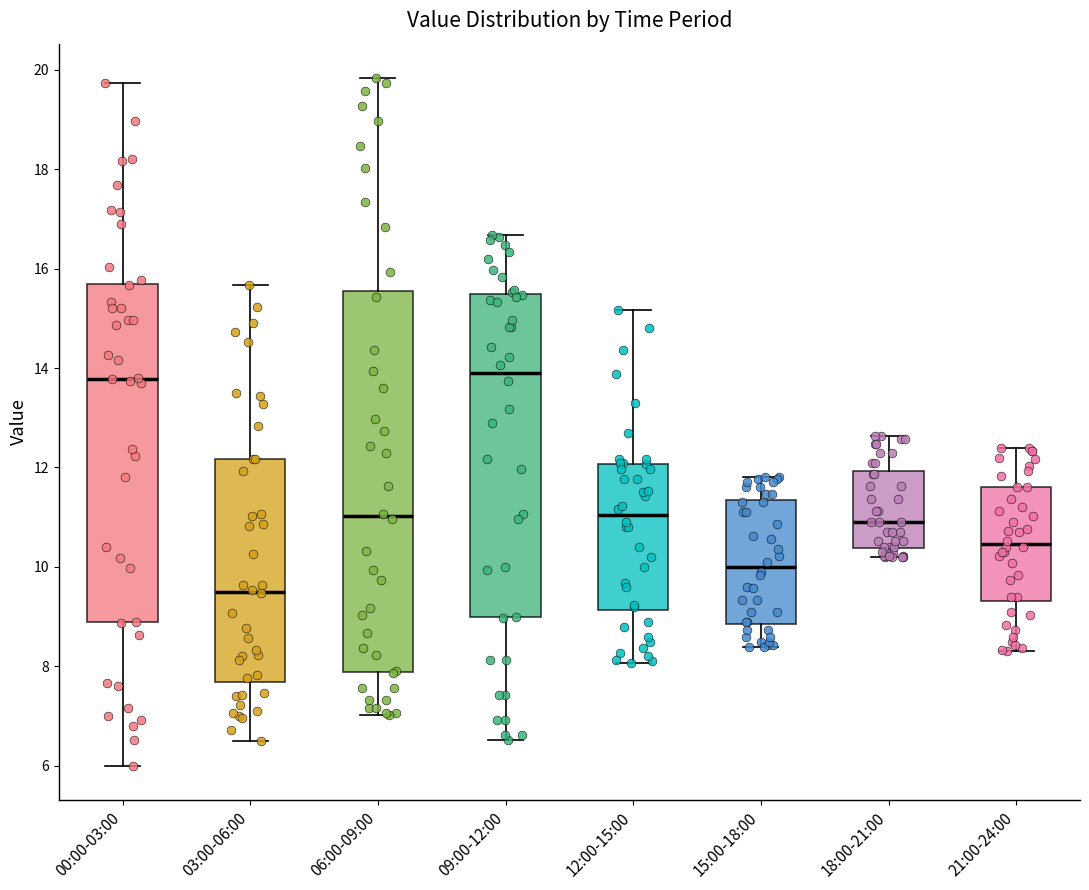

Reading left to right, transcribe this box plot: for each box, give where its median line is, the range the box spans, and where its two whiskers end, as read against the y-axis. The values are not printed on the chart, so give them approximately, as read against the axis.

00:00-03:00: median 13.8, box 8.8 to 15.6, whiskers 6.0 to 19.8
03:00-06:00: median 9.6, box 7.6 to 12.2, whiskers 6.6 to 15.6
06:00-09:00: median 11.0, box 7.8 to 15.6, whiskers 7.0 to 19.8
09:00-12:00: median 14.0, box 9.0 to 15.4, whiskers 6.6 to 16.6
12:00-15:00: median 11.0, box 9.2 to 12.0, whiskers 8.0 to 15.2
15:00-18:00: median 10.0, box 8.8 to 11.4, whiskers 8.4 to 11.8
18:00-21:00: median 11.0, box 10.4 to 12.0, whiskers 10.2 to 12.6
21:00-24:00: median 10.4, box 9.4 to 11.6, whiskers 8.4 to 12.4